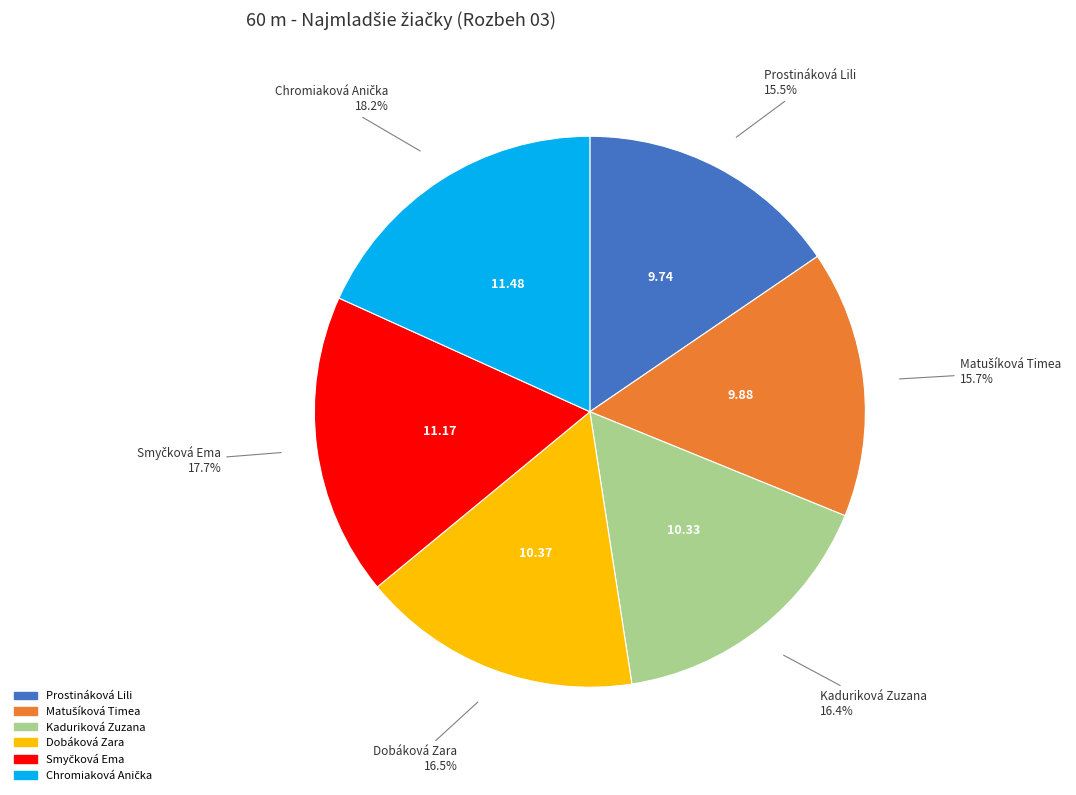

Between Prostináková Lili and Kaduriková Zuzana, which is larger?

Kaduriková Zuzana